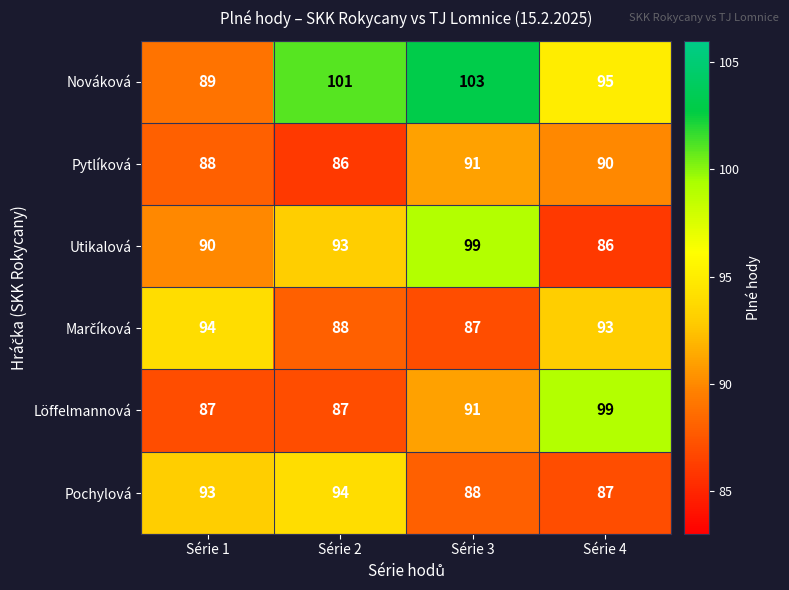

The value of Löffelmannová at Série 2 is 87. True or false?

True